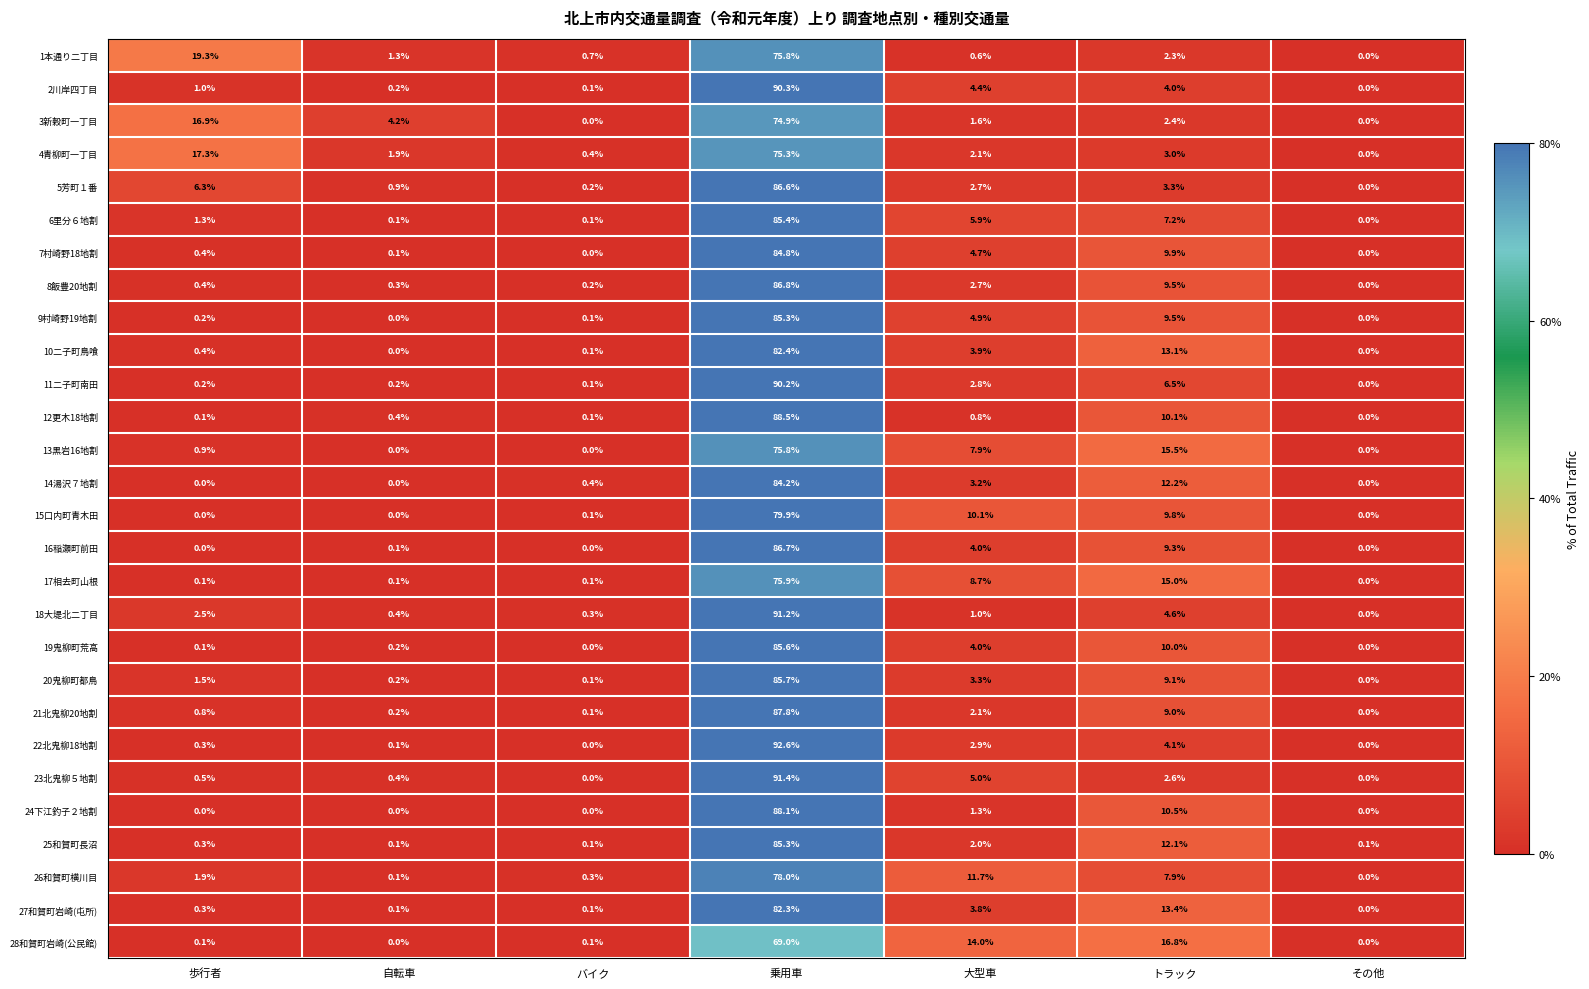

The value of 11二子町南田 at 乗用車 is 90.2. True or false?

True